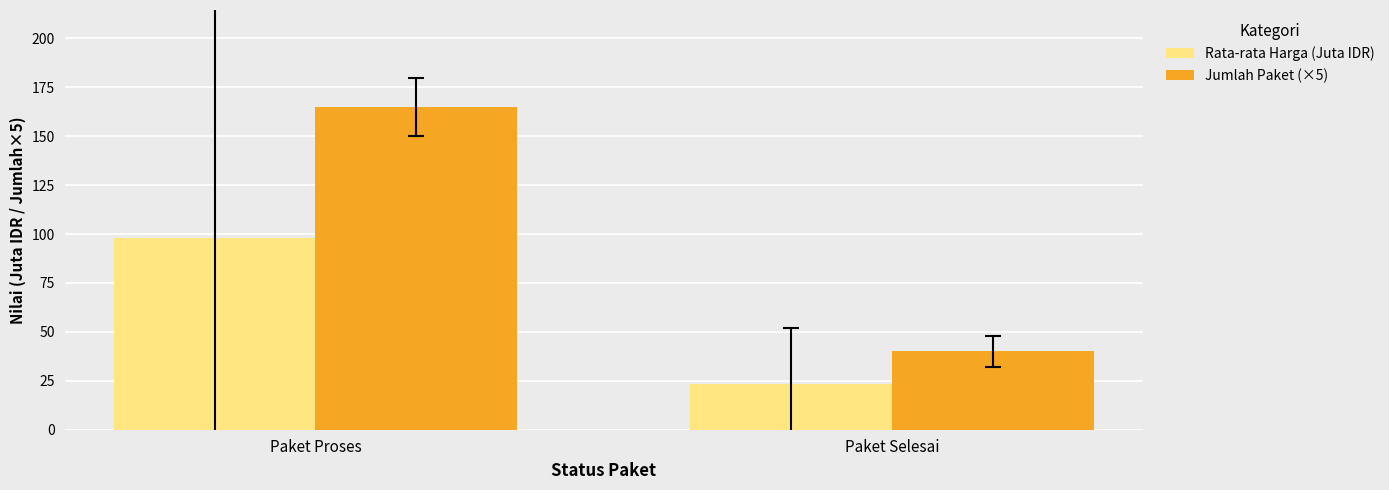

Where is Rata-rata Harga (Juta IDR) nearest to the value 60?

Paket Selesai